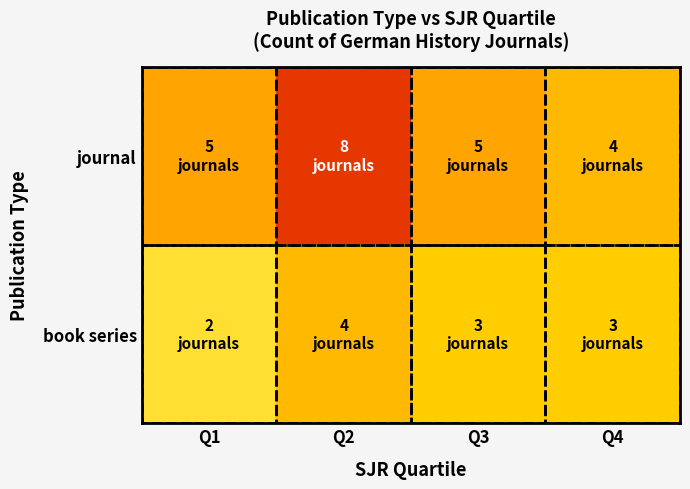

Which series has the largest range (max minus min)?

journal